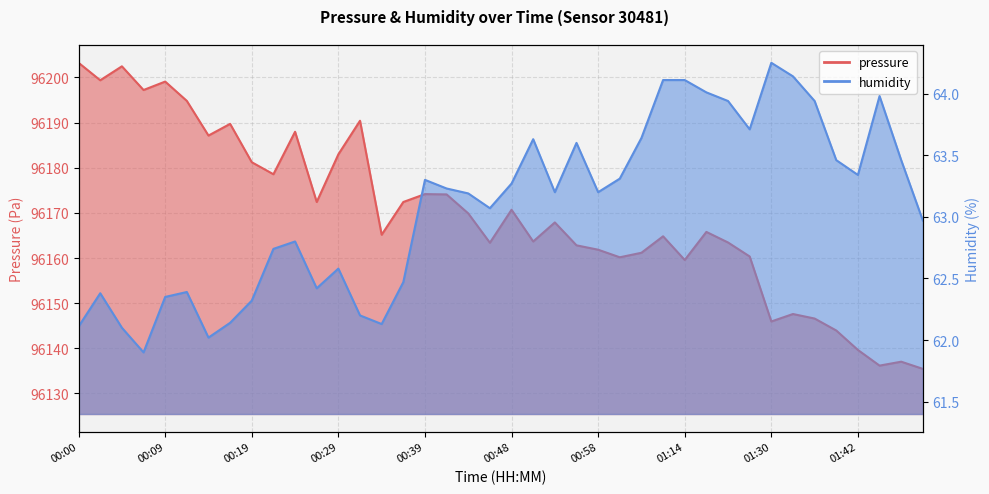

Reading left to right, what are all the values shown in this chart?

pressure: 96203.2	96199.4	96202.5	96197.2	96199.1	96194.8	96187.1	96189.7	96181.2	96178.6	96188.0	96172.4	96183.0	96190.4	96165.2	96172.4	96174.2	96174.1	96169.9	96163.4	96170.7	96163.7	96167.9	96162.8	96161.8	96160.2	96161.2	96164.8	96159.6	96165.8	96163.4	96160.3	96145.9	96147.6	96146.6	96143.9	96139.6	96136.2	96137.0	96135.4
humidity: 62.1	62.4	62.1	61.9	62.4	62.4	62.0	62.1	62.3	62.7	62.8	62.4	62.6	62.2	62.1	62.5	63.3	63.2	63.2	63.1	63.3	63.6	63.2	63.6	63.2	63.3	63.6	64.1	64.1	64.0	63.9	63.7	64.2	64.1	63.9	63.5	63.3	64.0	63.5	63.0